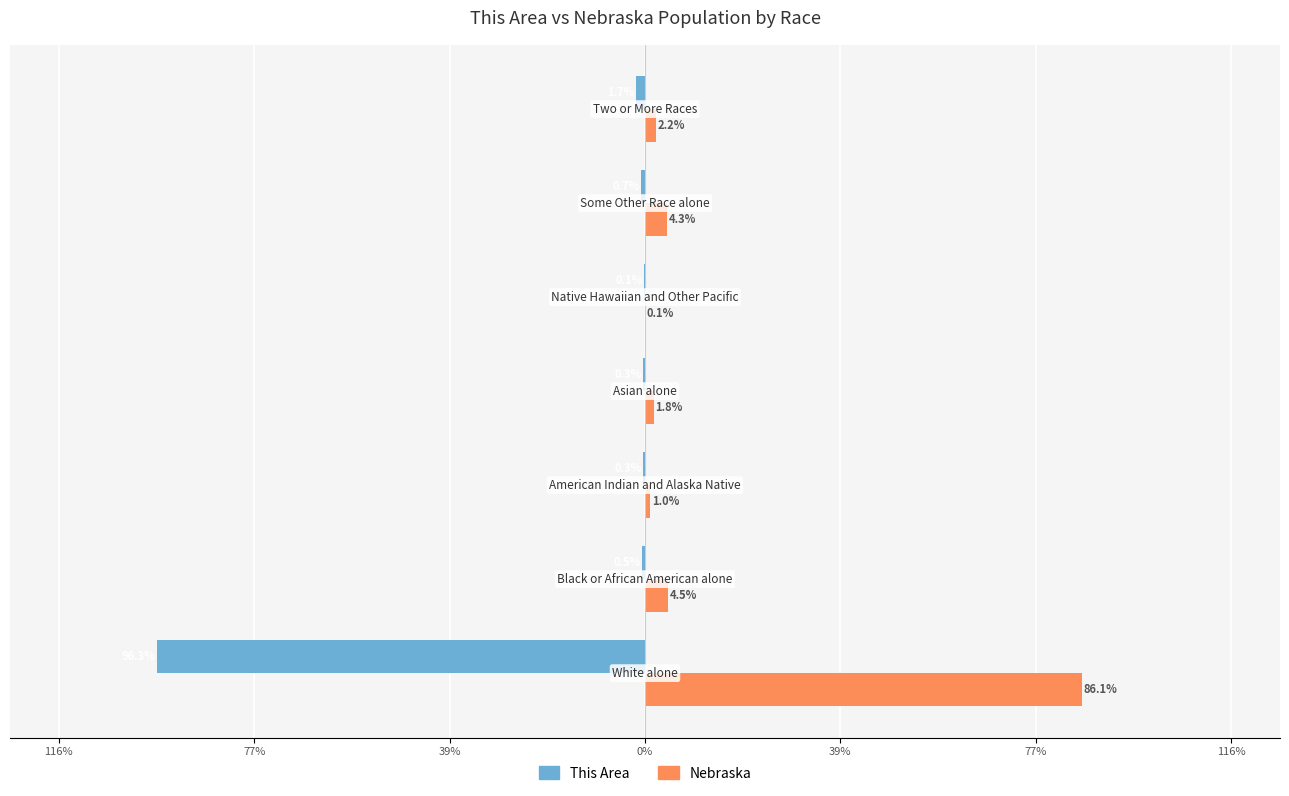

What are all the series names shown in the legend?

This Area, Nebraska